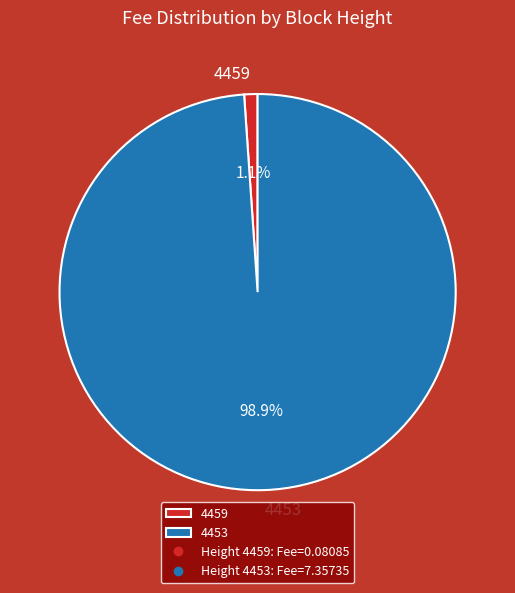

Which slice is the smallest?

4459